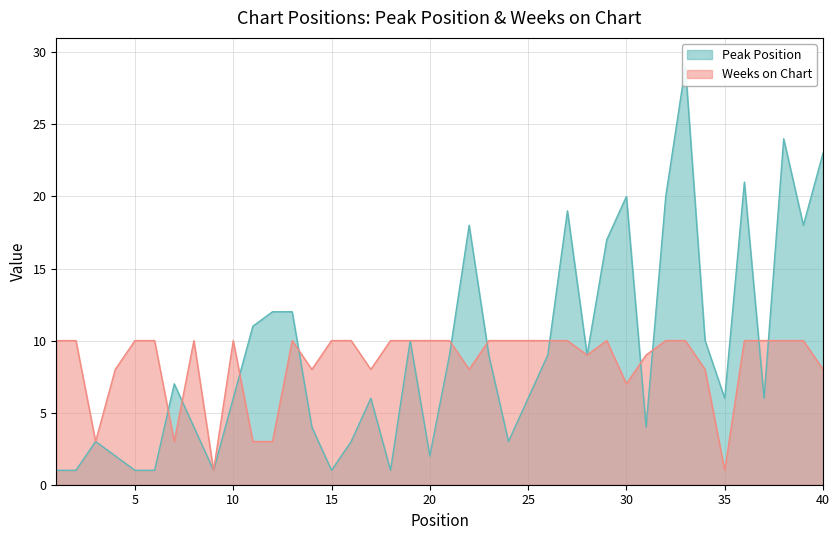

At which category is the sum across all series the highest?

33